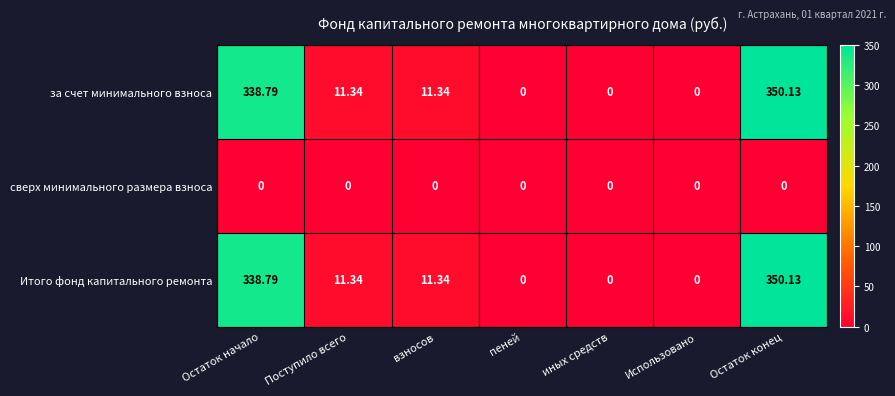

At which category is the sum across all series the highest?

Остаток конец